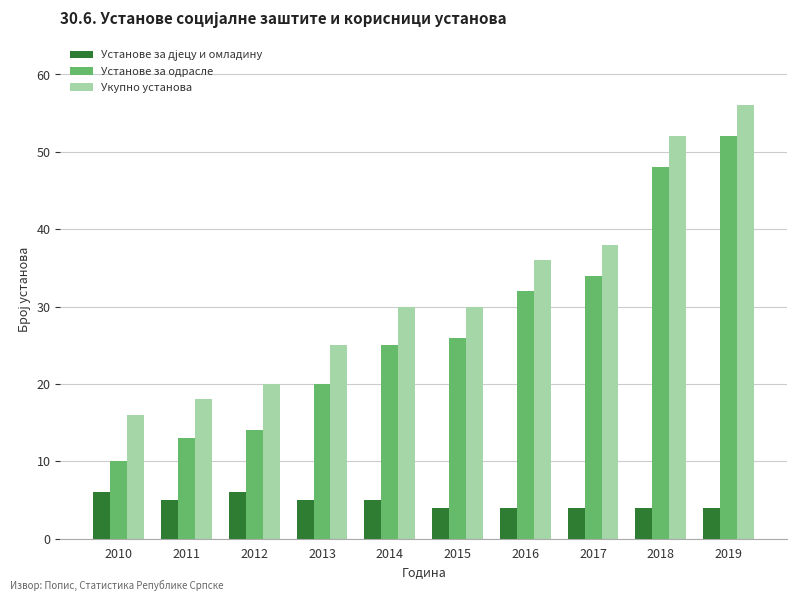

Is it true that Установе за одрасле equals 91 at 2019?

False